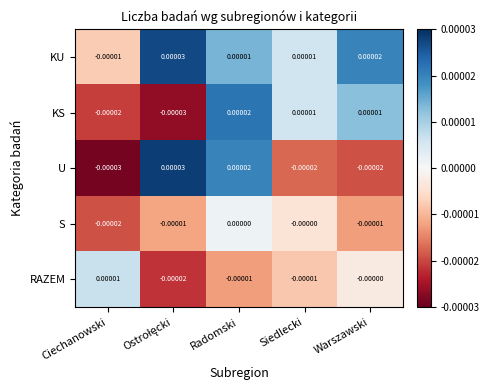

Which category has the lowest value in the U series?

Ciechanowski